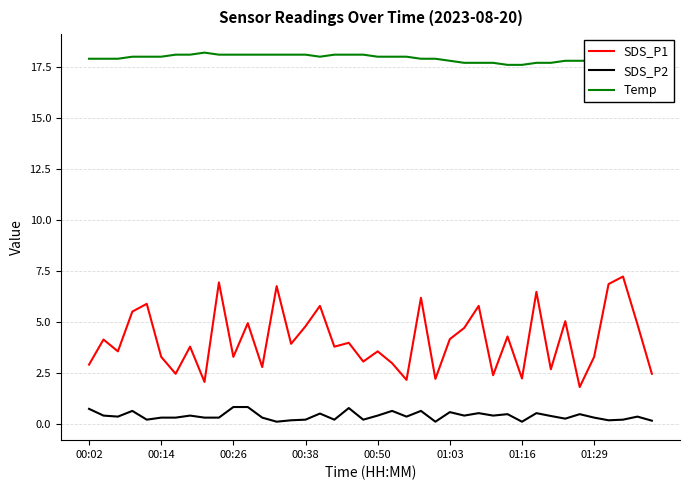

Which series has the widest spread of values?

SDS_P1